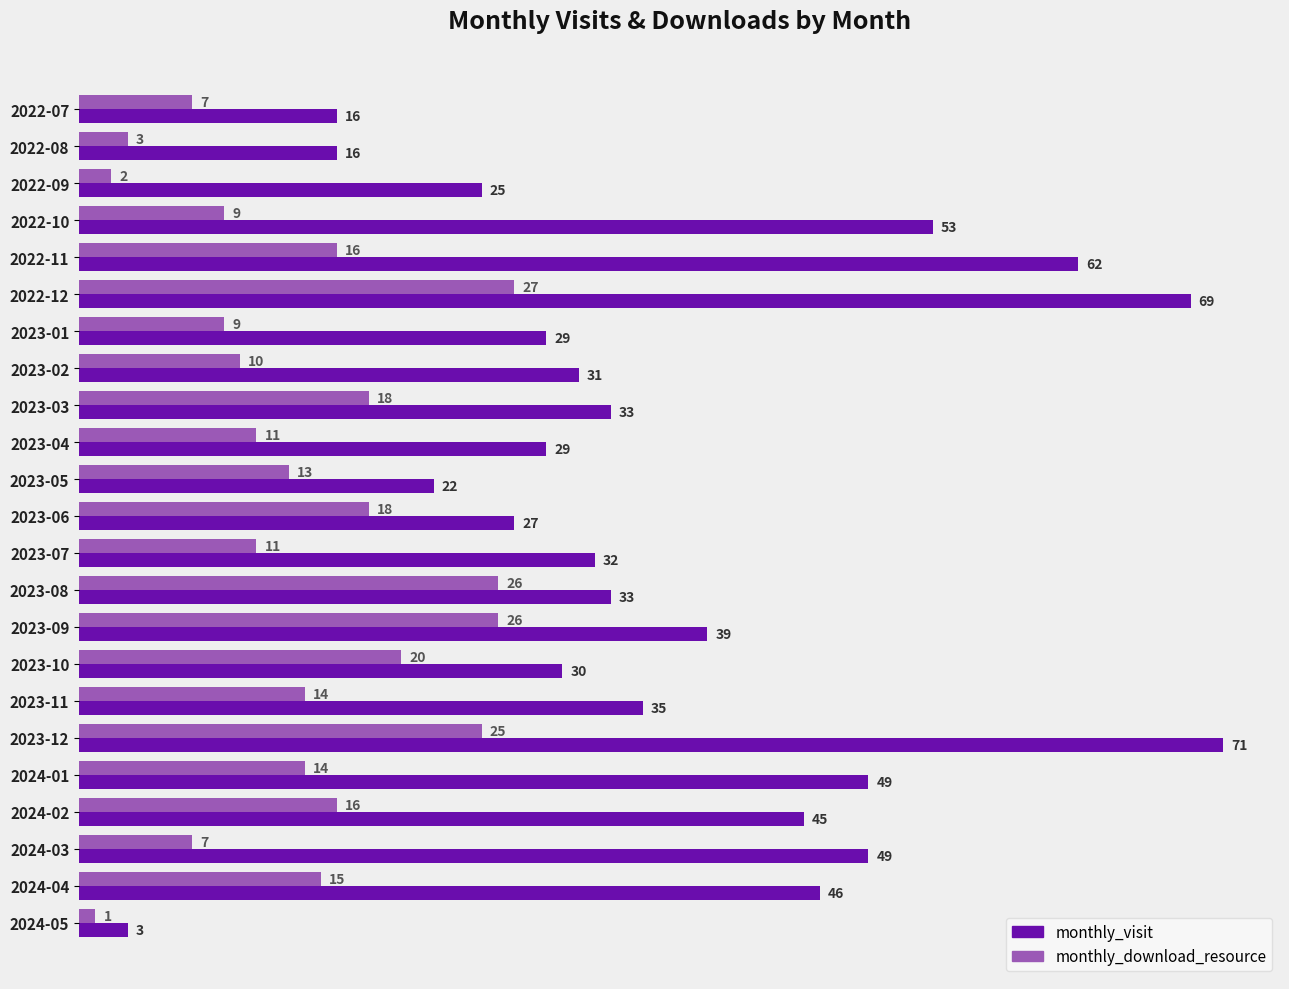

Which series has the largest total across all categories?

monthly_visit